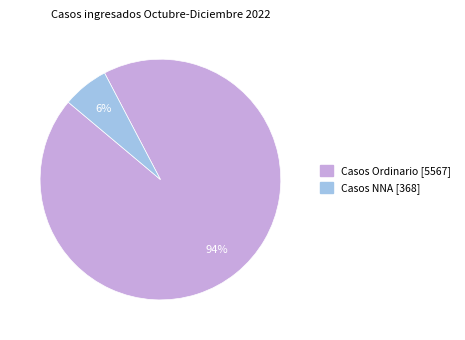

Which has a higher value, Casos Ordinario or Casos NNA?

Casos Ordinario